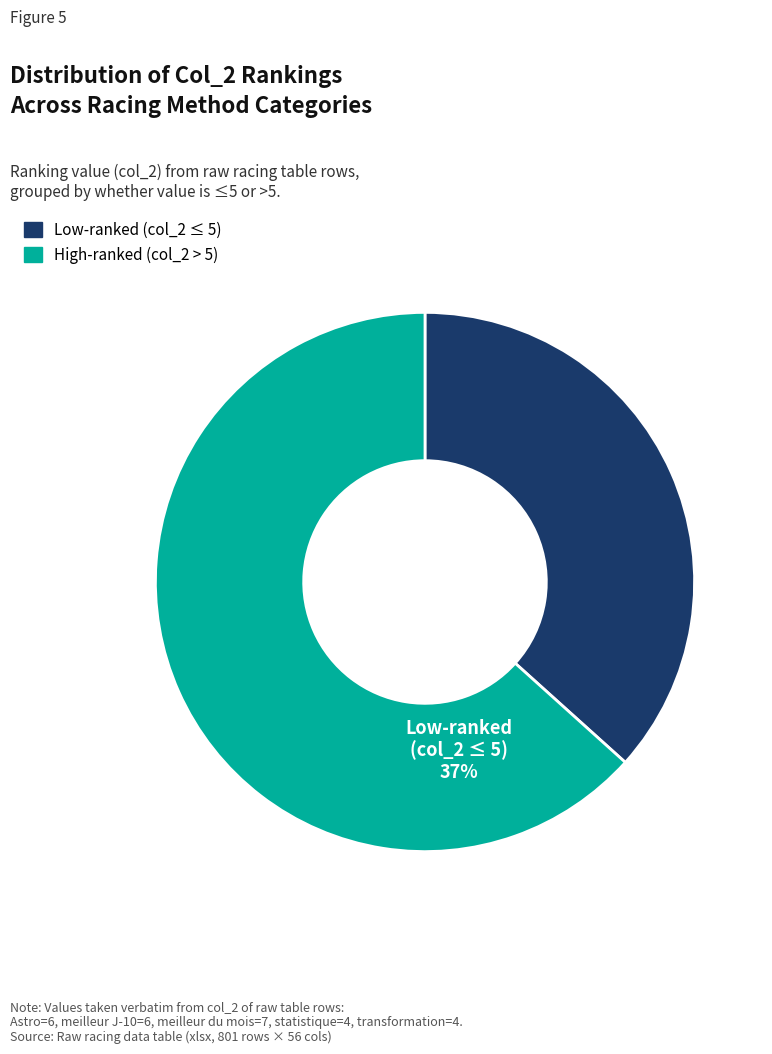

Is there any slice that represents more than half of the pie?

Yes